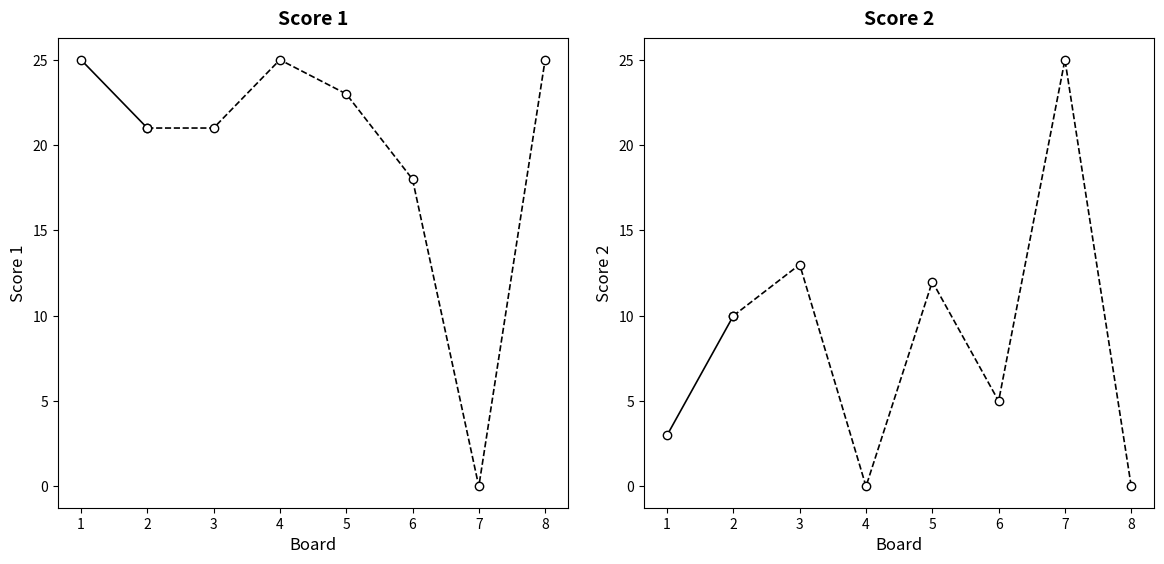

Read the Score 2 value at 1.

3